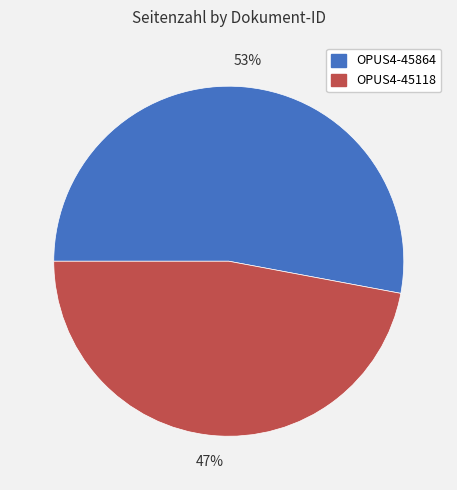

Is the sum of OPUS4-45864 and OPUS4-45118 greater than half?

Yes